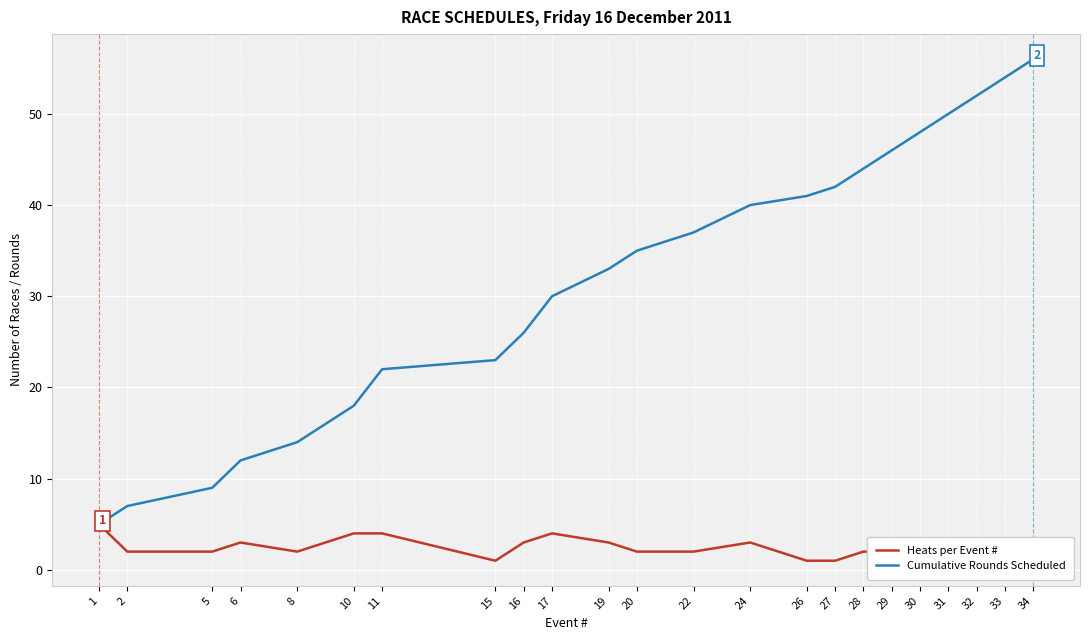

True or false: Heats per Event # has more than 1 interior local peaks.

True